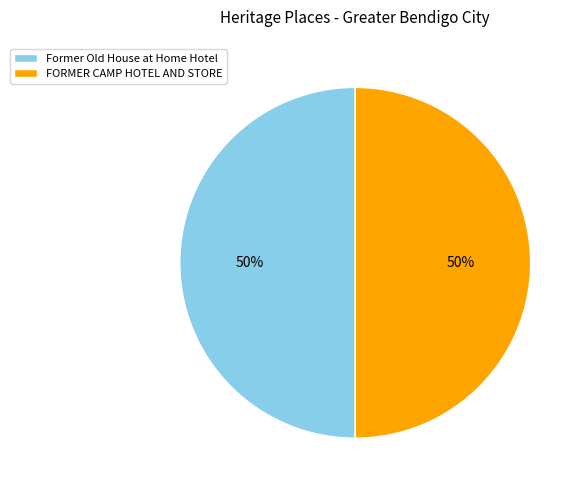

What is the ratio of the value at FORMER CAMP HOTEL AND STORE to the value at Former Old House at Home Hotel?

1.0